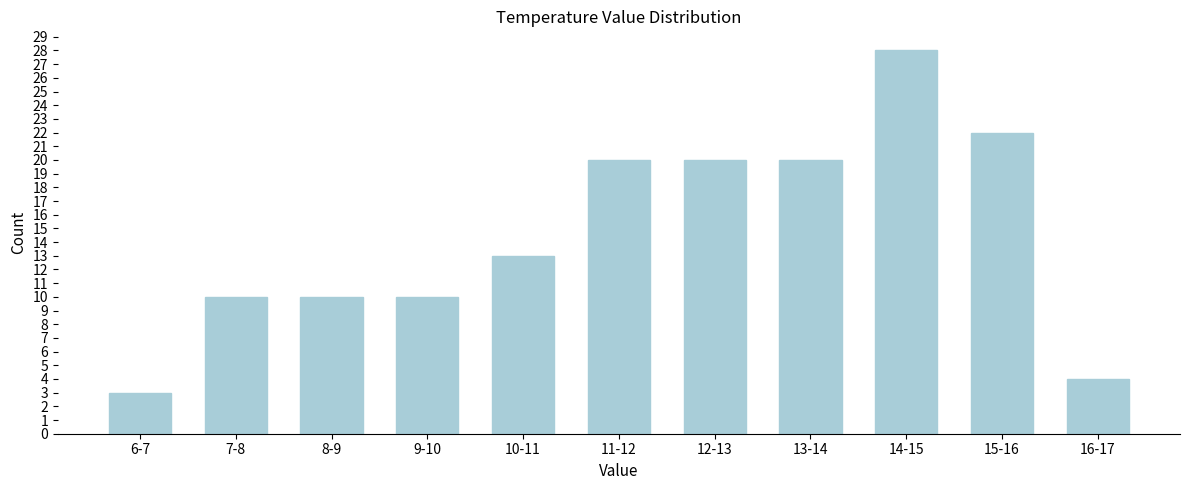

Reading right to left, list all the values displayed in this chart.

4	22	28	20	20	20	13	10	10	10	3